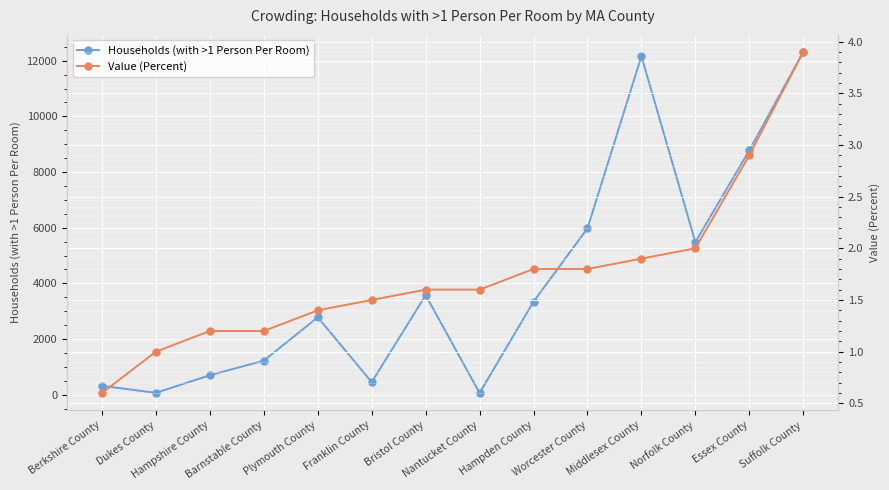

List the labels in order of Households (with >1 Person Per Room) value, largest first.

Suffolk County, Middlesex County, Essex County, Worcester County, Norfolk County, Bristol County, Hampden County, Plymouth County, Barnstable County, Hampshire County, Franklin County, Berkshire County, Dukes County, Nantucket County